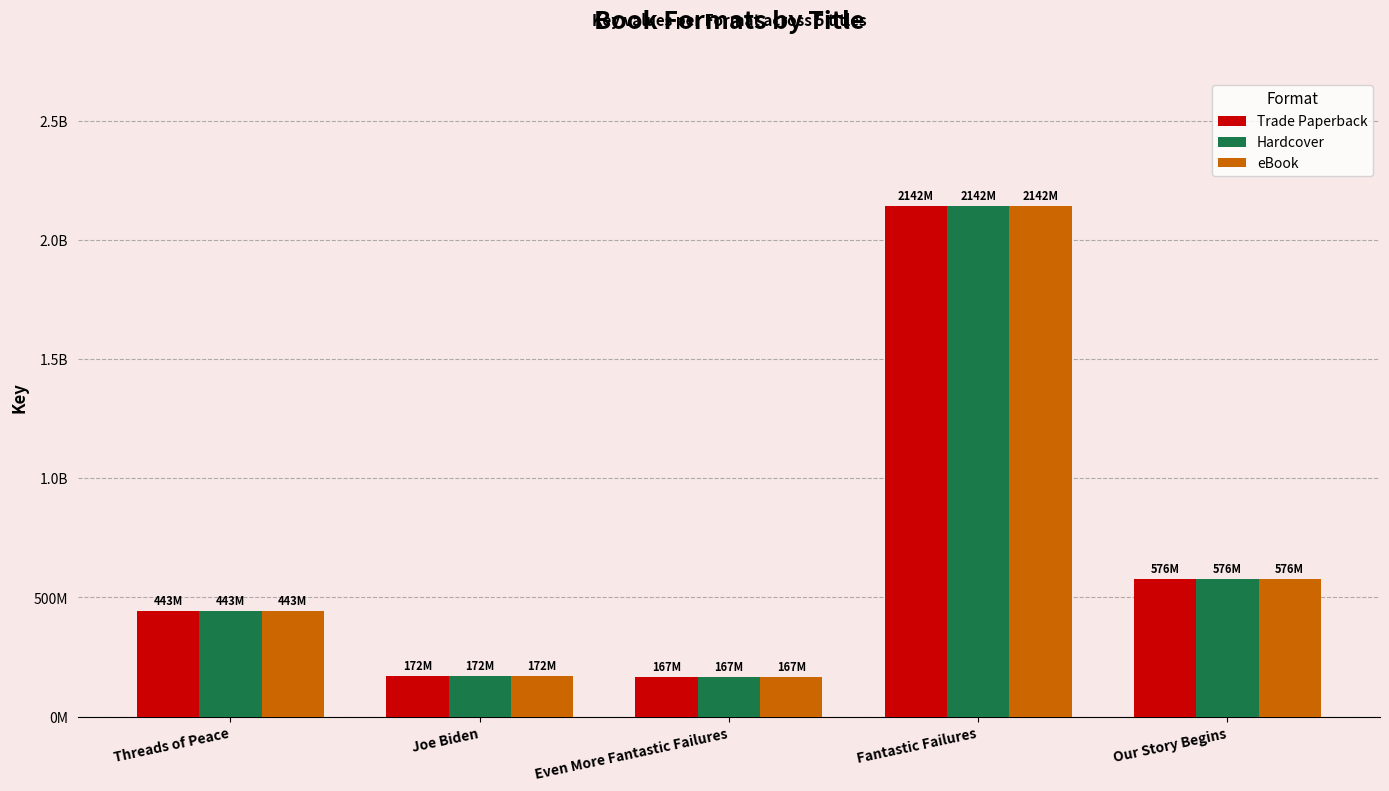

What are all the series names shown in the legend?

Trade Paperback, Hardcover, eBook